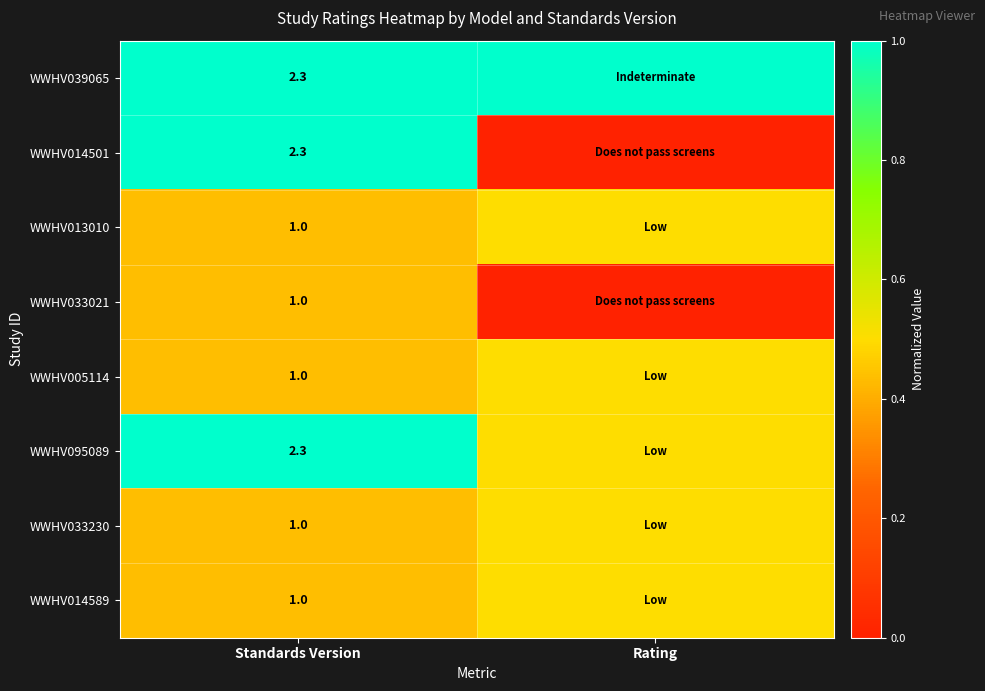

The value of WWHV013010 at Standards Version is 1.0. True or false?

True